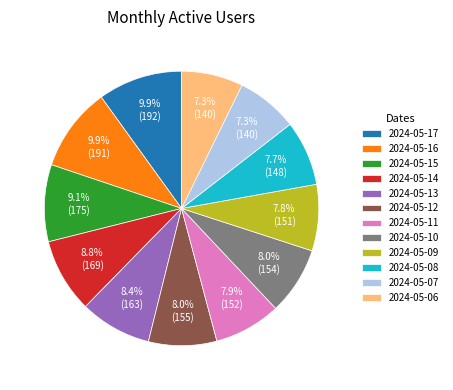

Between 2024-05-09 and 2024-05-13, which is larger?

2024-05-13